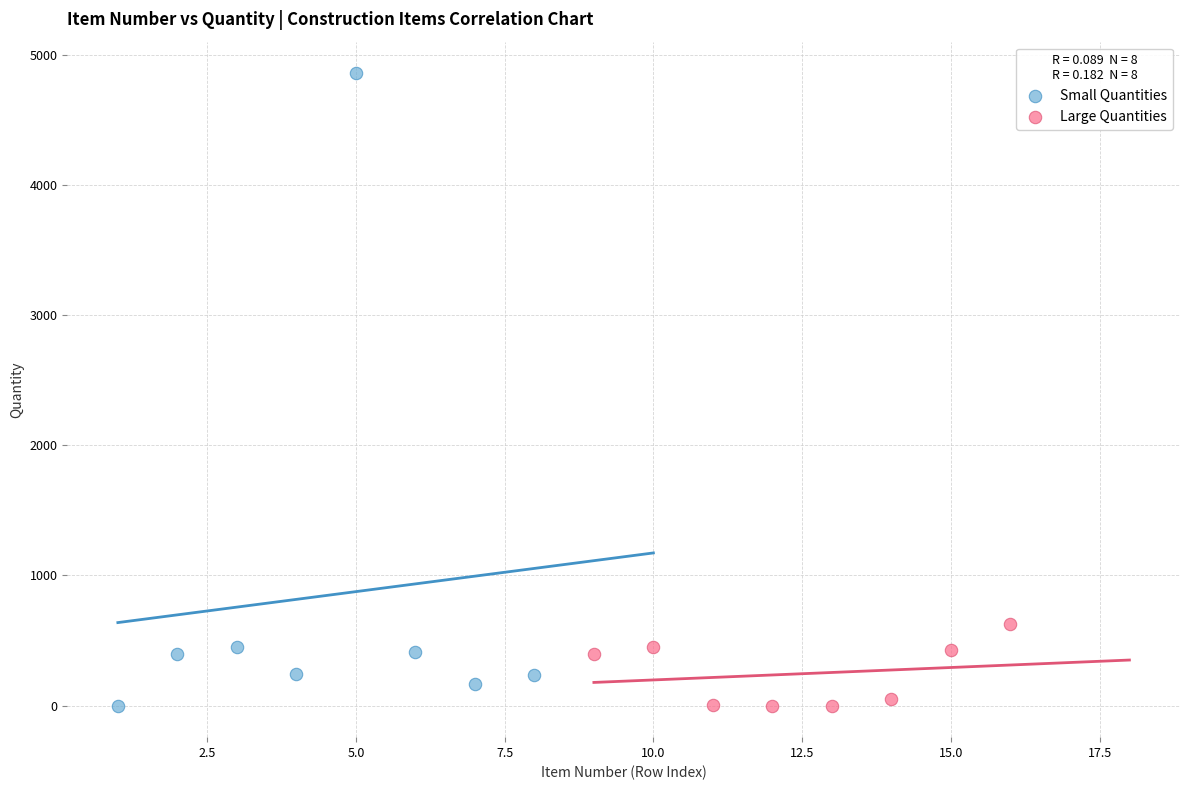

Which series contains the highest Y value?

Small Quantities